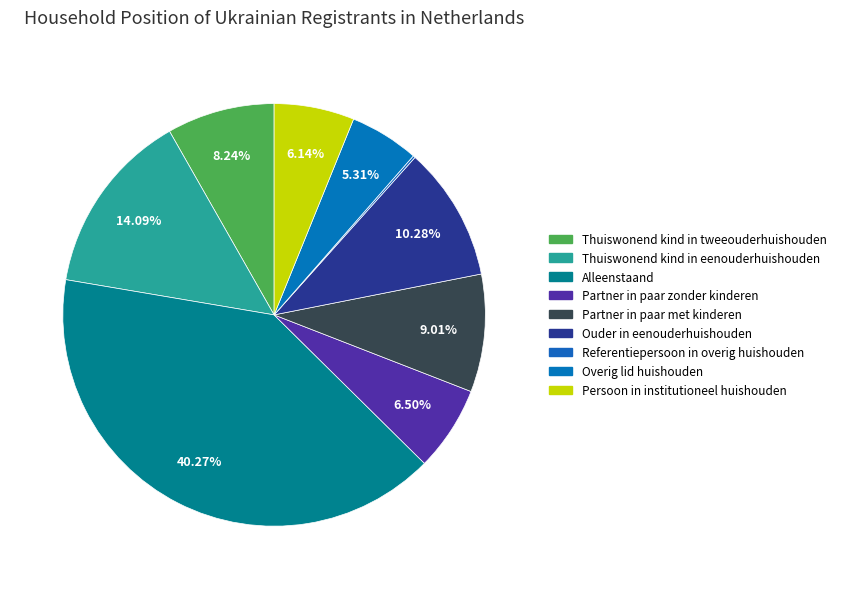

Does Thuiswonend kind in eenouderhuishouden represent more than half of the total?

No